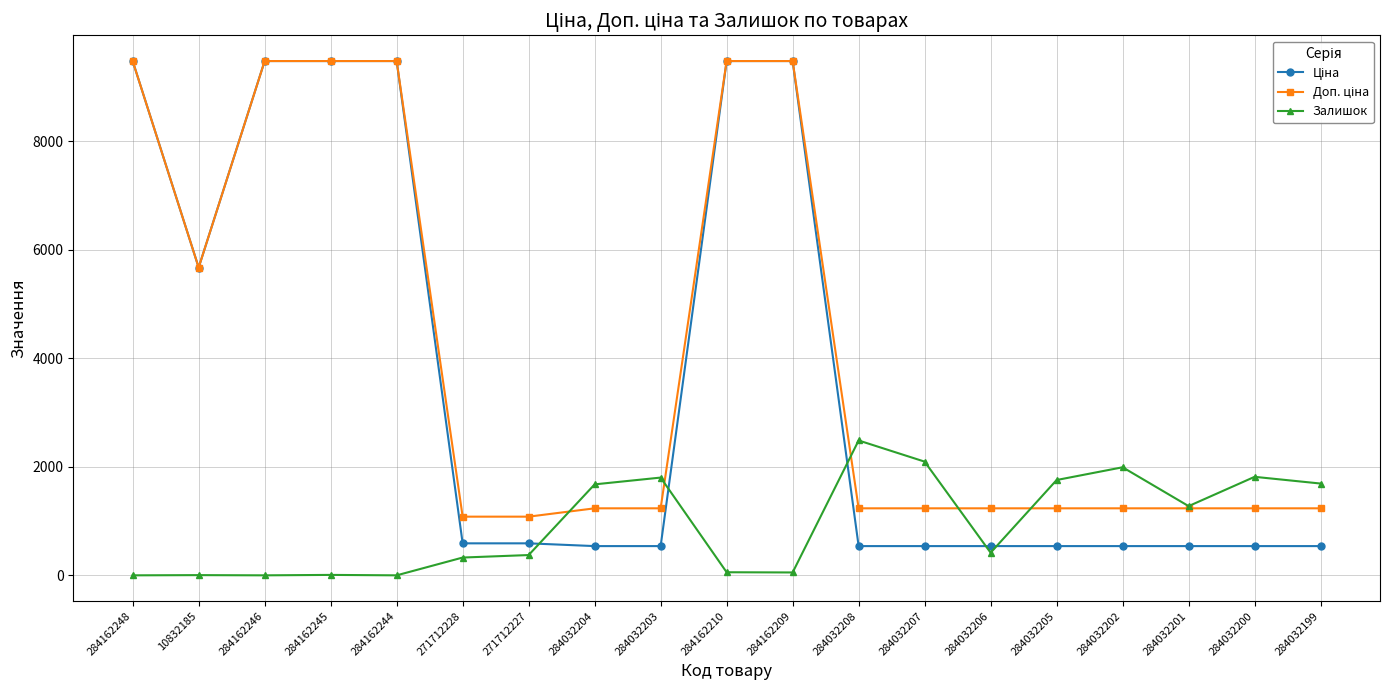

What is the total value across all series at 284032199?

3466.4